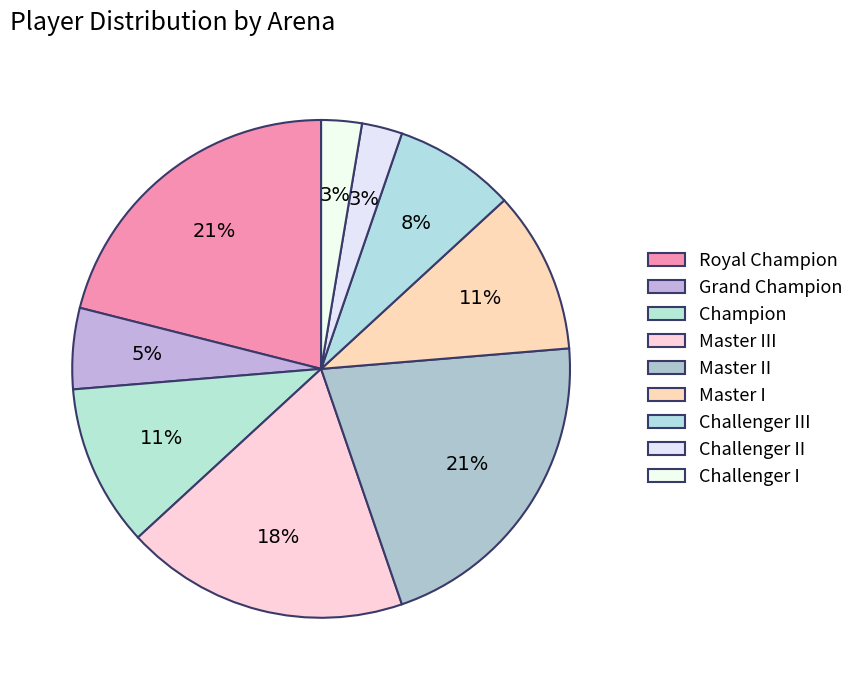

Approximately how many times larger is the value at Grand Champion compared to Master II?

0.2